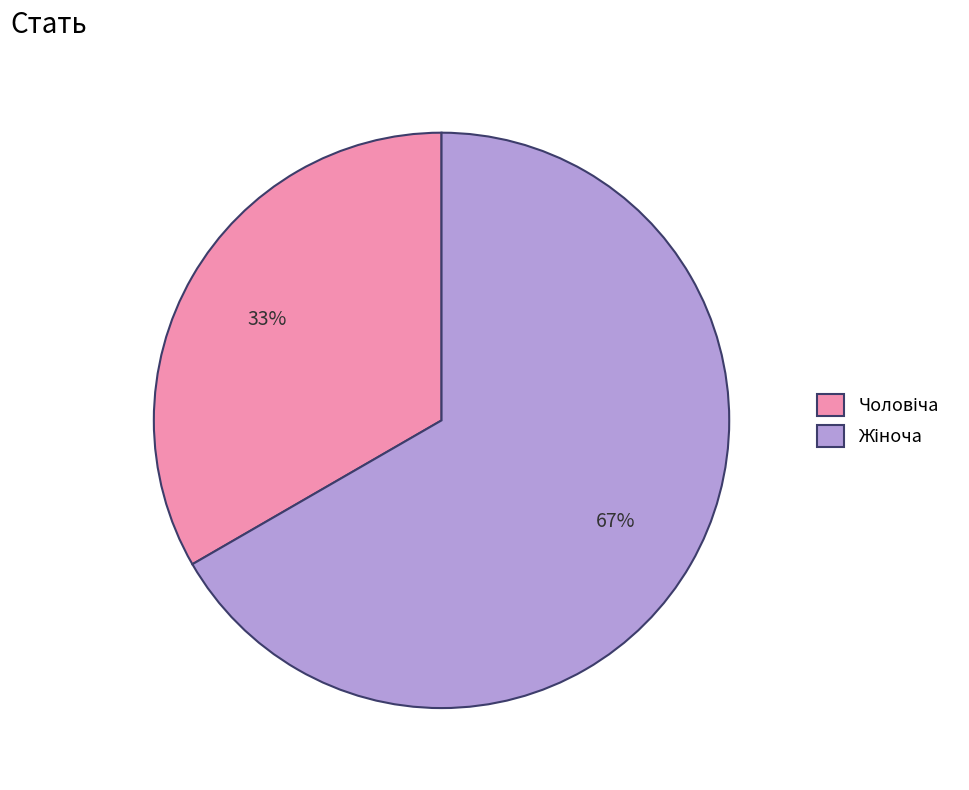

Is there a majority slice in this chart?

Yes